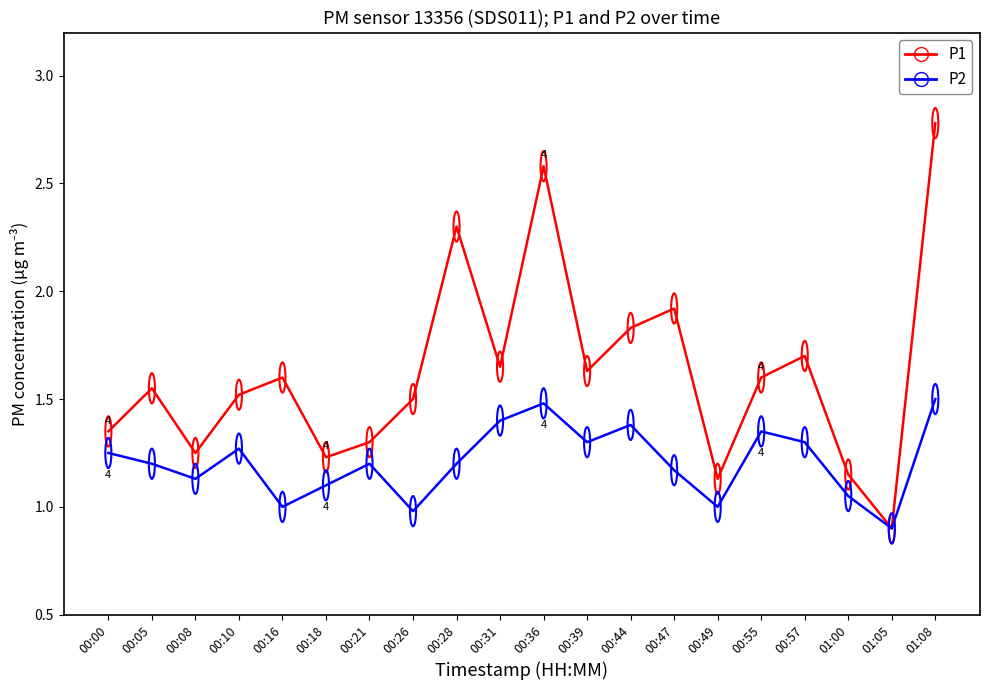

What is the difference between the maximum and minimum values in the P2 series?

0.6